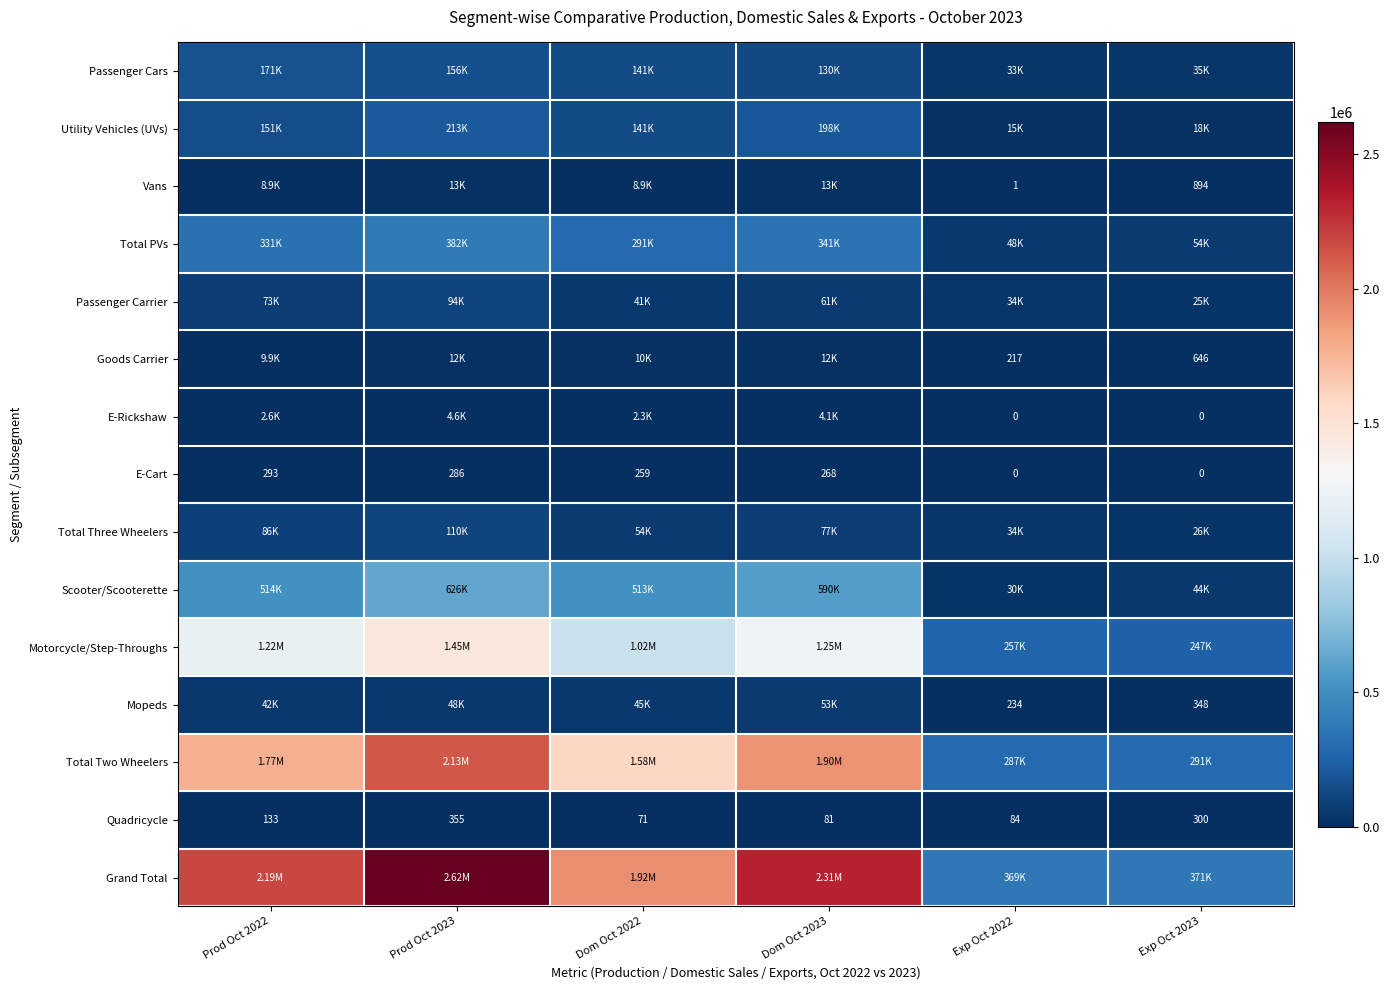

At Dom Oct 2022, list the series in order from smallest to largest.

Quadricycle, E-Cart, E-Rickshaw, Vans, Goods Carrier, Passenger Carrier, Mopeds, Total Three Wheelers, Passenger Cars, Utility Vehicles (UVs), Total PVs, Scooter/Scooterette, Motorcycle/Step-Throughs, Total Two Wheelers, Grand Total